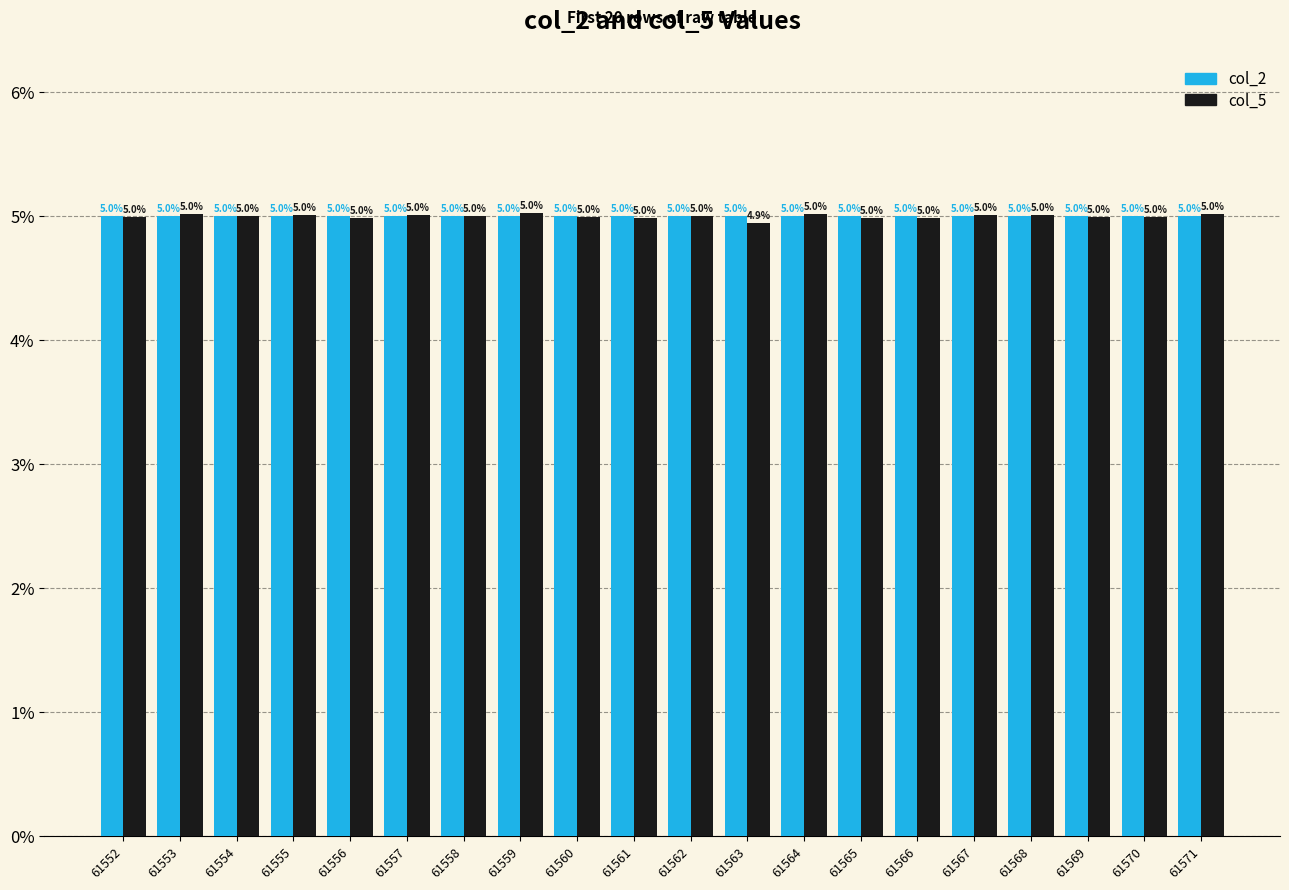

At which label does col_2 first exceed 5?

61562